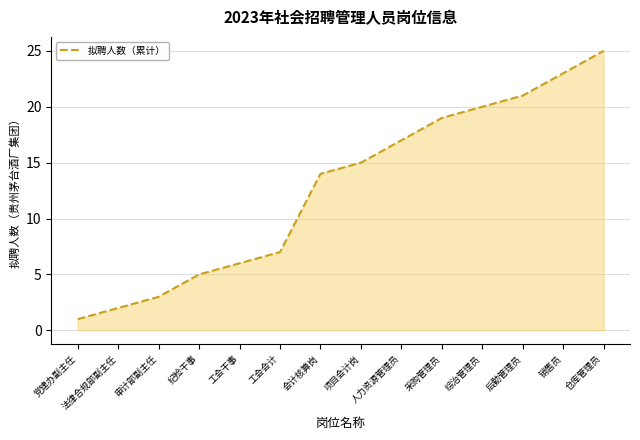

Reading left to right, extract all data points from this chart.

党建办副主任=1	法律合规部副主任=2	审计部副主任=3	纪检干事=5	工会干事=6	工会会计=7	会计核算岗=14	项目会计岗=15	人力资源管理员=17	采购管理员=19	综治管理员=20	后勤管理员=21	销售员=23	仓库管理员=25